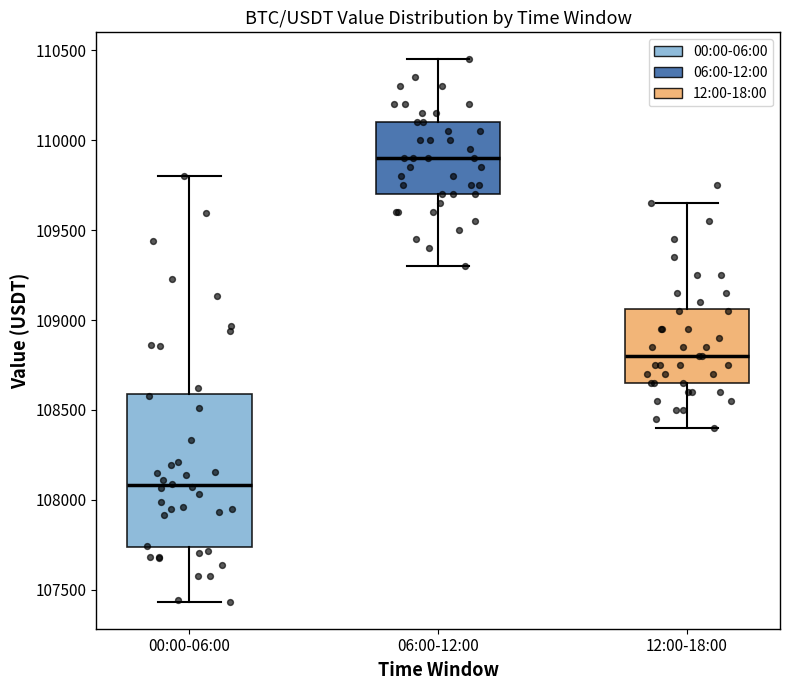

Which box has the highest median line?

06:00-12:00